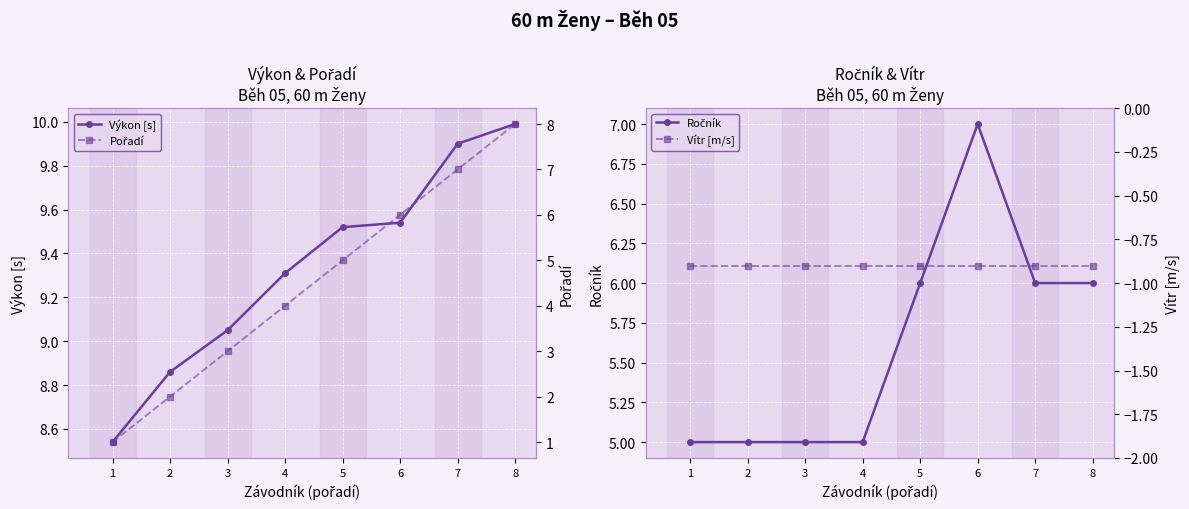

Reading left to right, extract all data points from this chart.

Výkon [s]: 8.5	8.9	9.1	9.3	9.5	9.5	9.9	10.0
Ročník: 5.0	5.0	5.0	5.0	6.0	7.0	6.0	6.0
Pořadí: 1.0	2.0	3.0	4.0	5.0	6.0	7.0	8.0
Vítr [m/s]: -0.9	-0.9	-0.9	-0.9	-0.9	-0.9	-0.9	-0.9